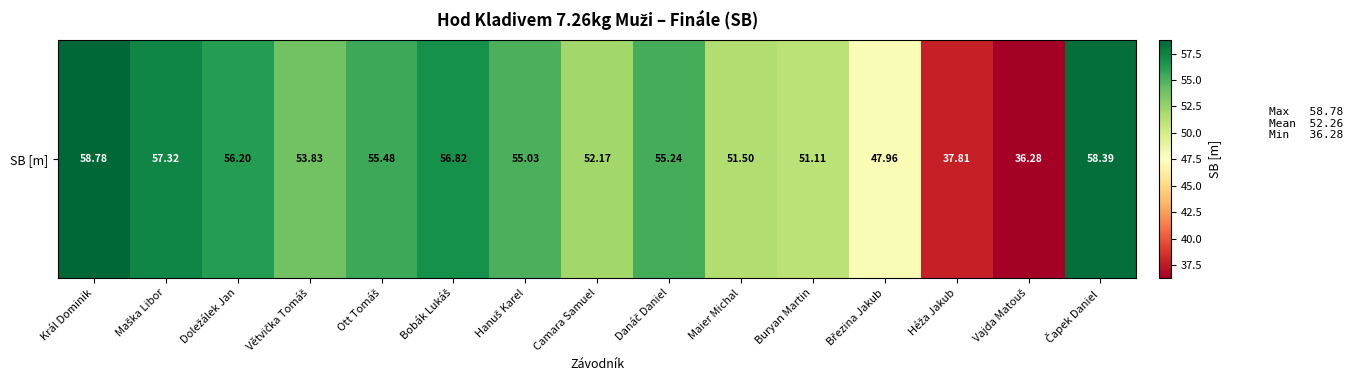

What is the sum of all values?

783.9